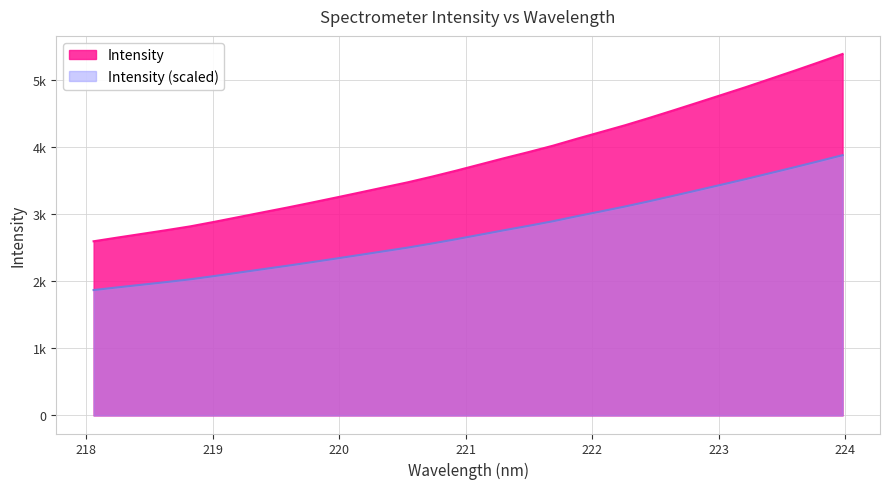

Does the chart have visible grid lines?

Yes